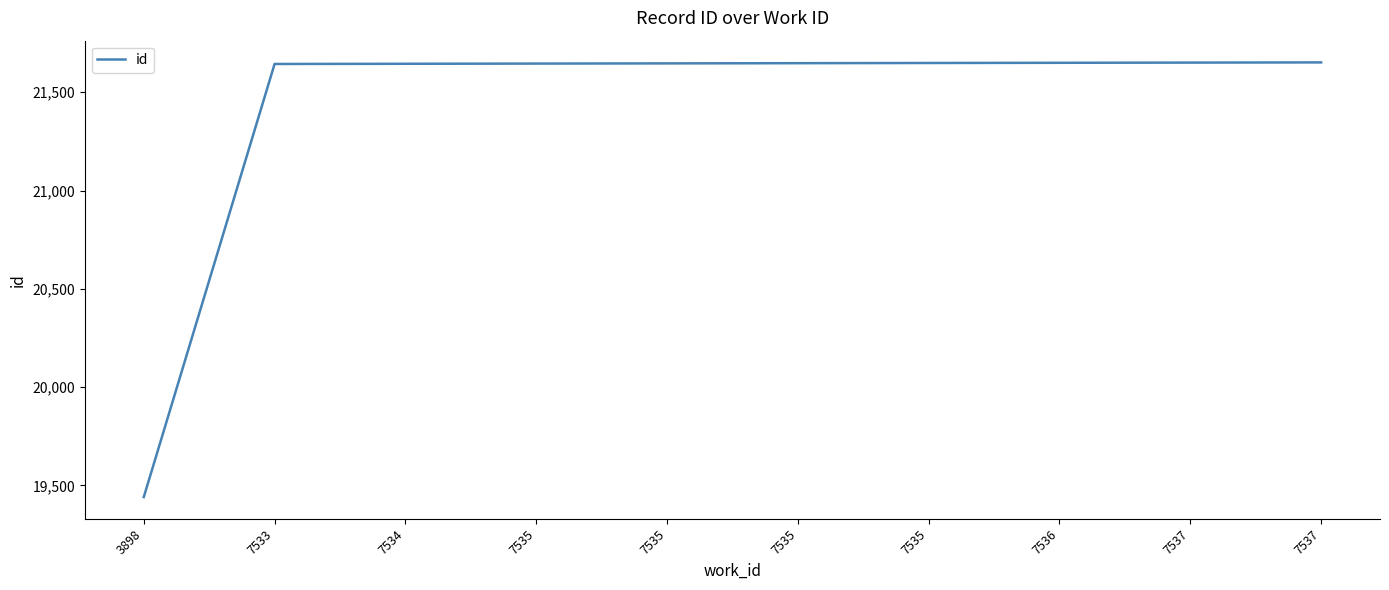

Which label corresponds to the smallest value in the chart?

3898